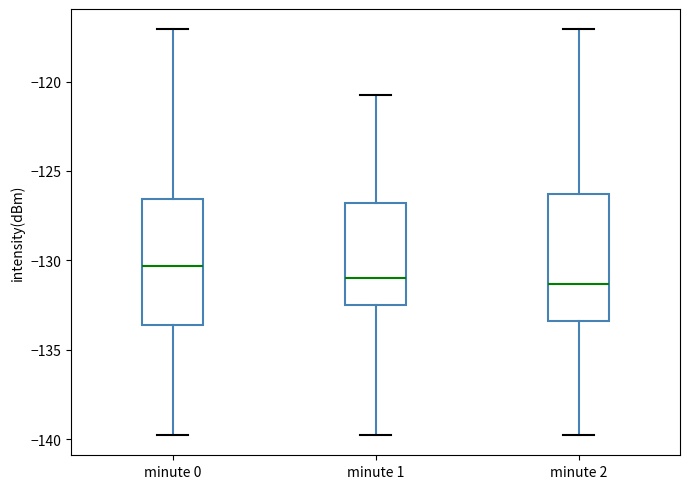

Reading left to right, read every box against the y-axis: the position of its median line, the range the box covers, and the ends of its whiskers. The values are not printed on the chart, so give them approximately, as read against the axis.

minute 0: median -130.5, box -133.5 to -126.5, whiskers -140.0 to -117.0
minute 1: median -131.0, box -132.5 to -127.0, whiskers -140.0 to -121.0
minute 2: median -131.5, box -133.5 to -126.5, whiskers -140.0 to -117.0